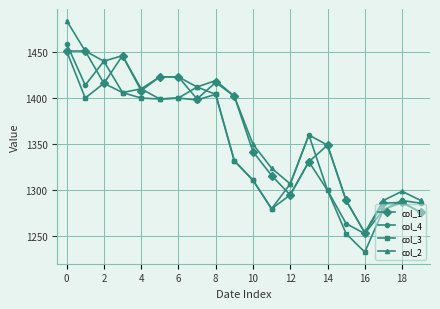

Does the chart have visible grid lines?

Yes